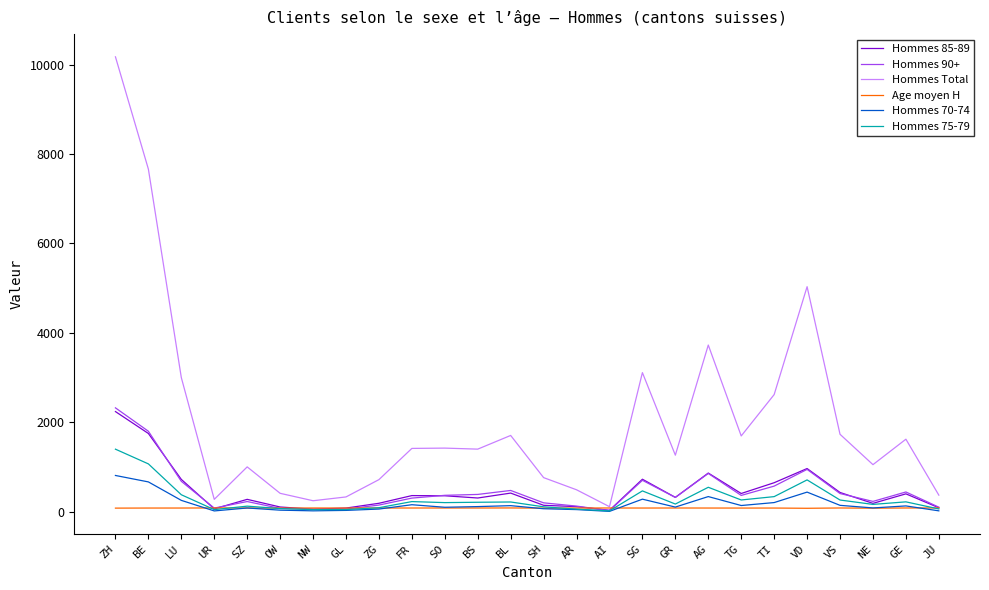

Does the chart have visible grid lines?

No